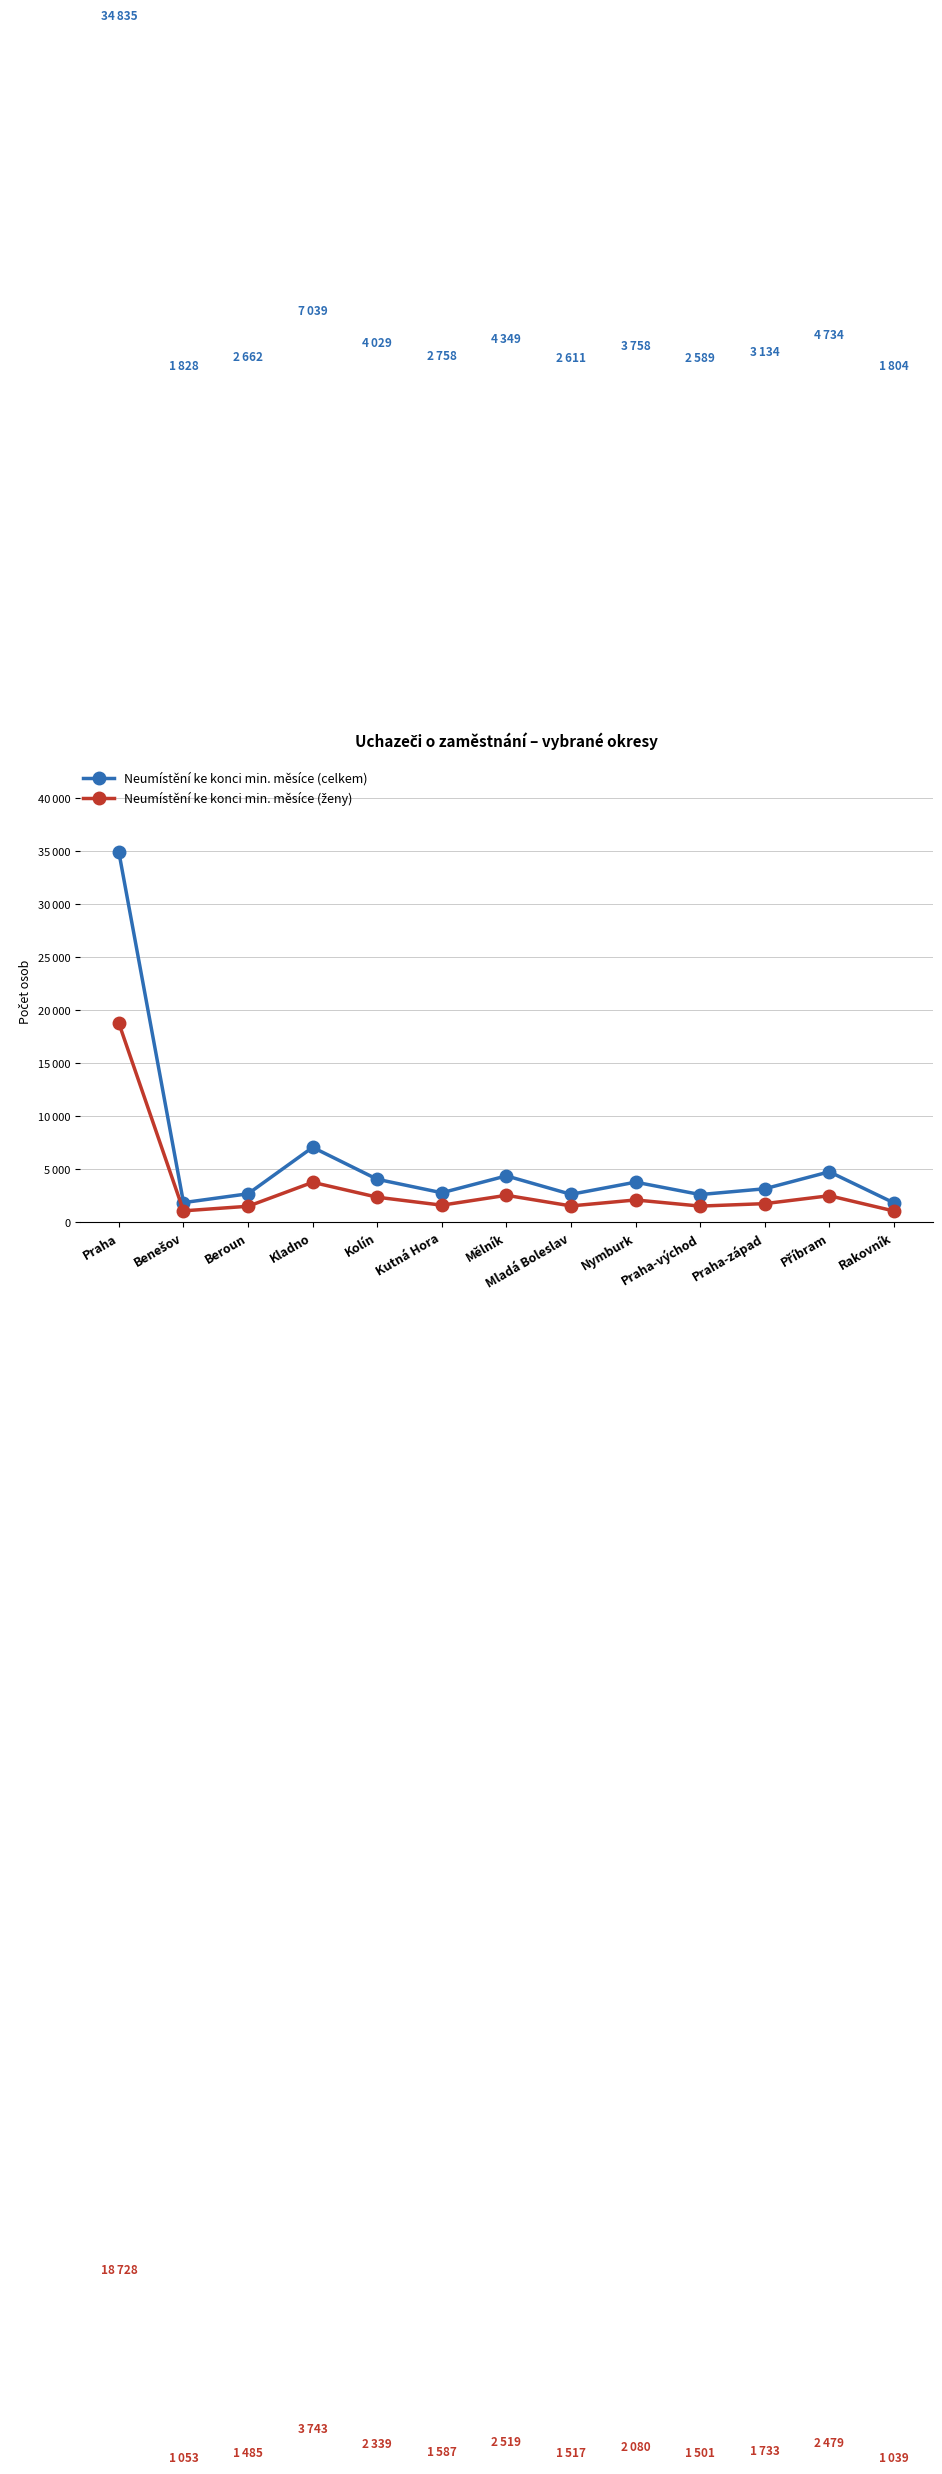

The value of Neumístění ke konci min. měsíce (celkem) at Praha-západ is 3134. True or false?

True